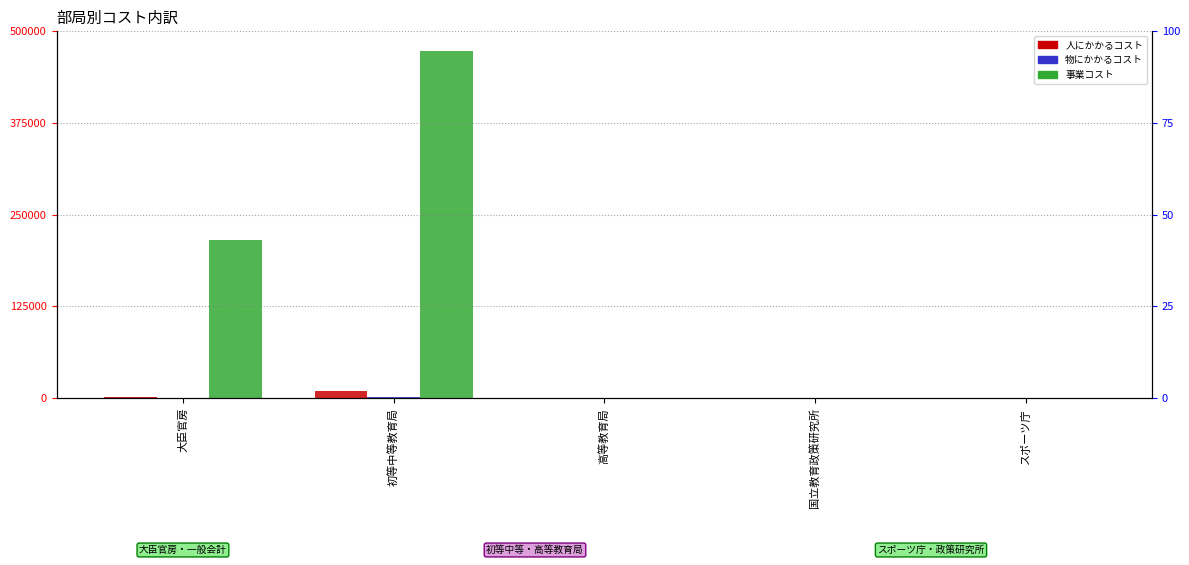

Rank the categories by 事業コスト (rank) value from lowest to highest.

スポーツ庁, 高等教育局, 国立教育政策研究所, 大臣官房, 初等中等教育局